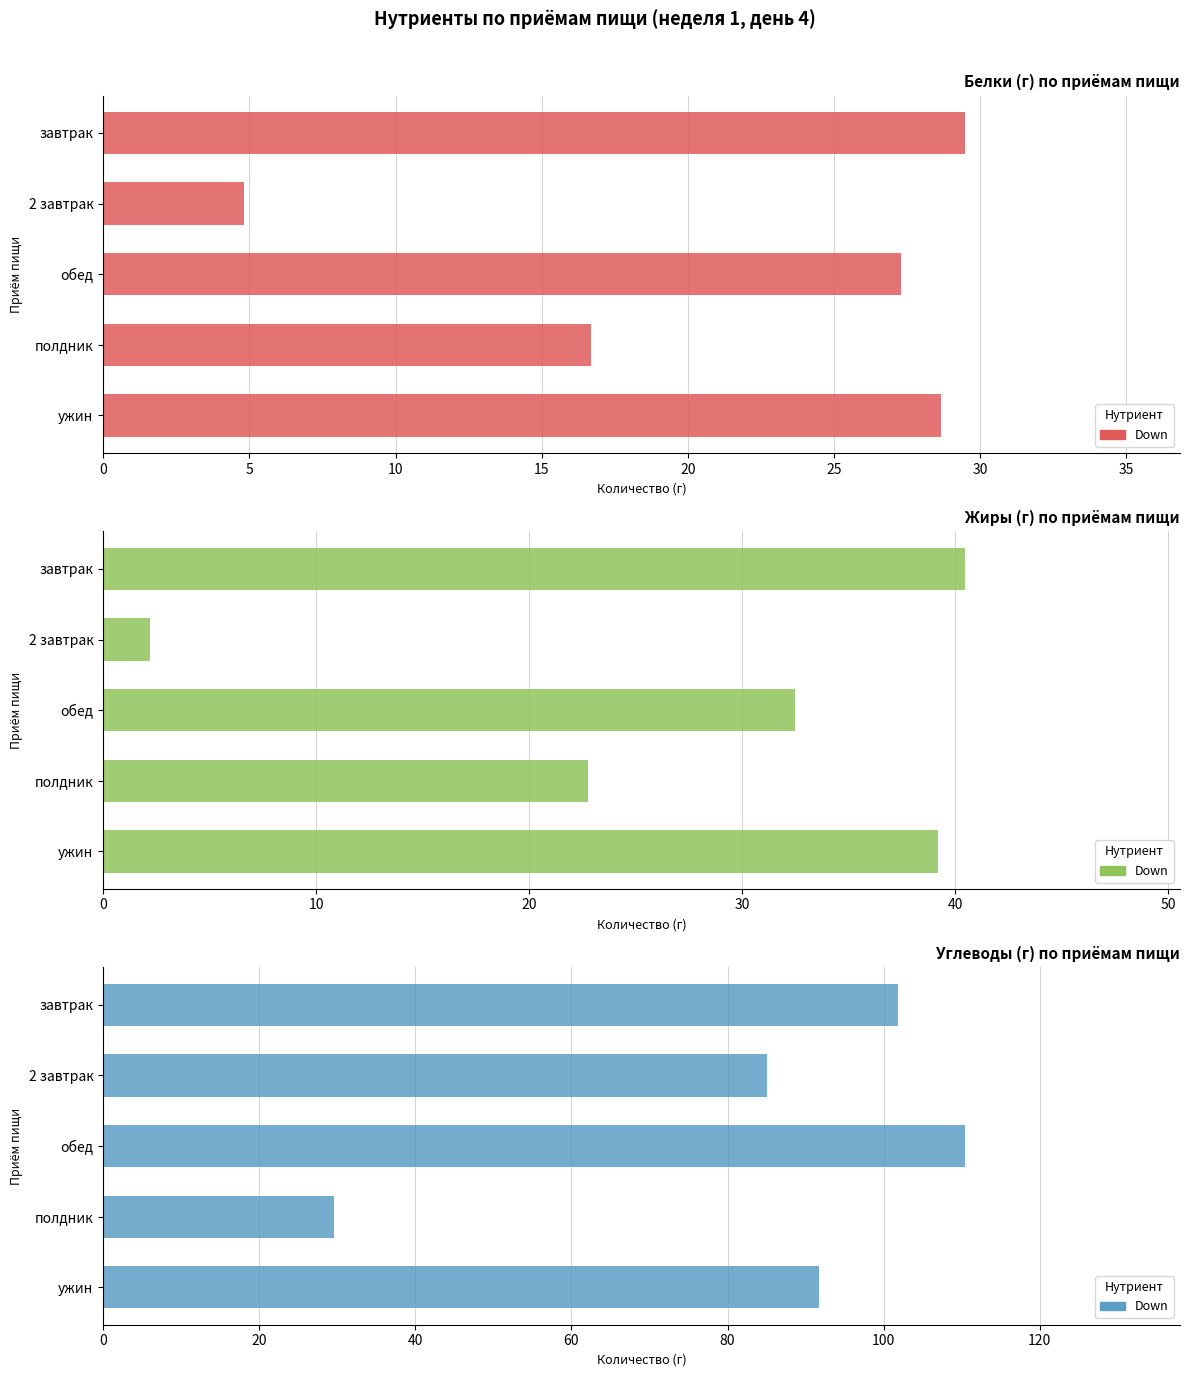

Reading left to right, transcribe all the data shown in this chart.

Белки: 29.5	4.8	27.3	16.7	28.6
Жиры: 40.5	2.2	32.5	22.8	39.2
Углеводы: 101.9	85.0	110.4	29.6	91.7